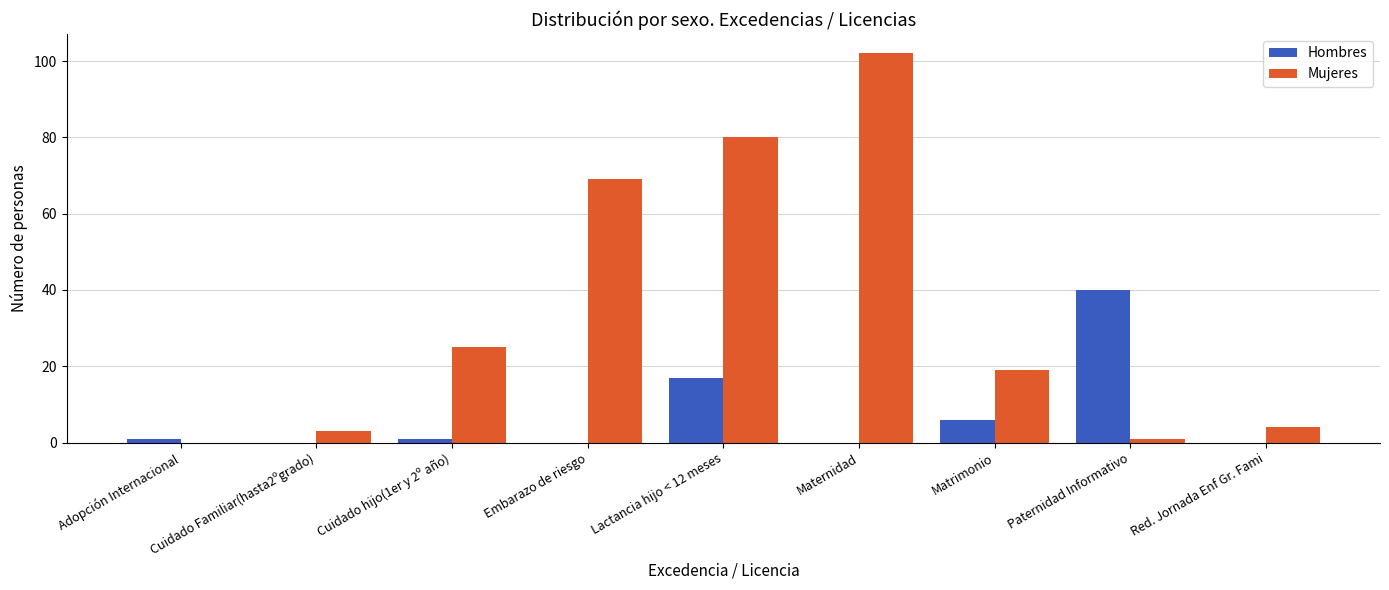

What is the highest value of the Mujeres series?

102